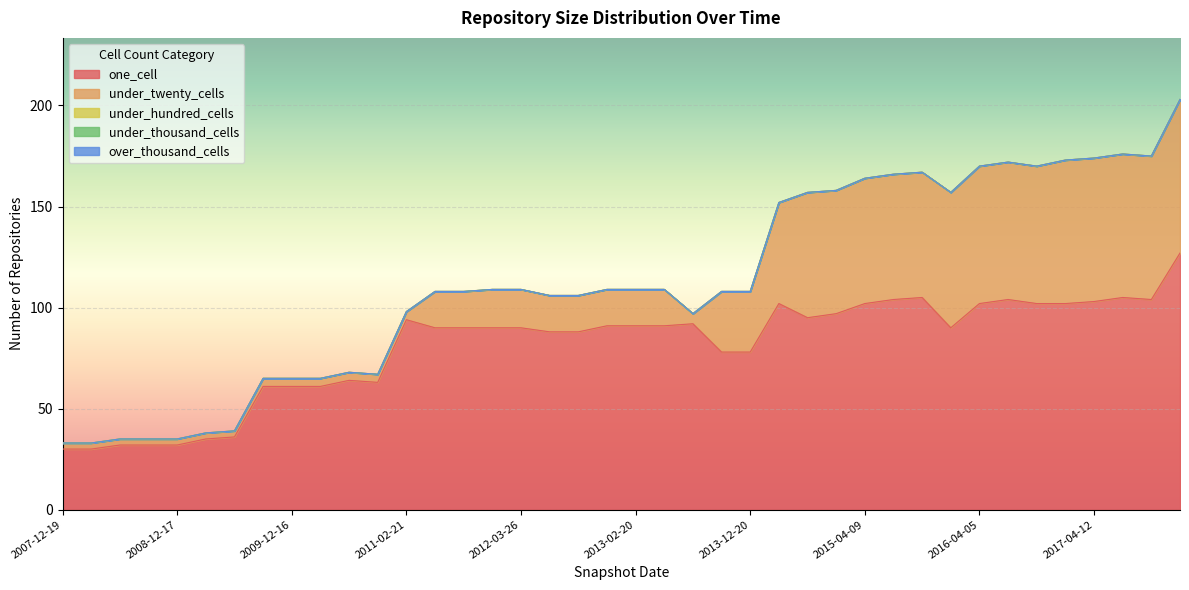

What are all the series names shown in the legend?

one_cell, under_twenty_cells, under_hundred_cells, under_thousand_cells, over_thousand_cells